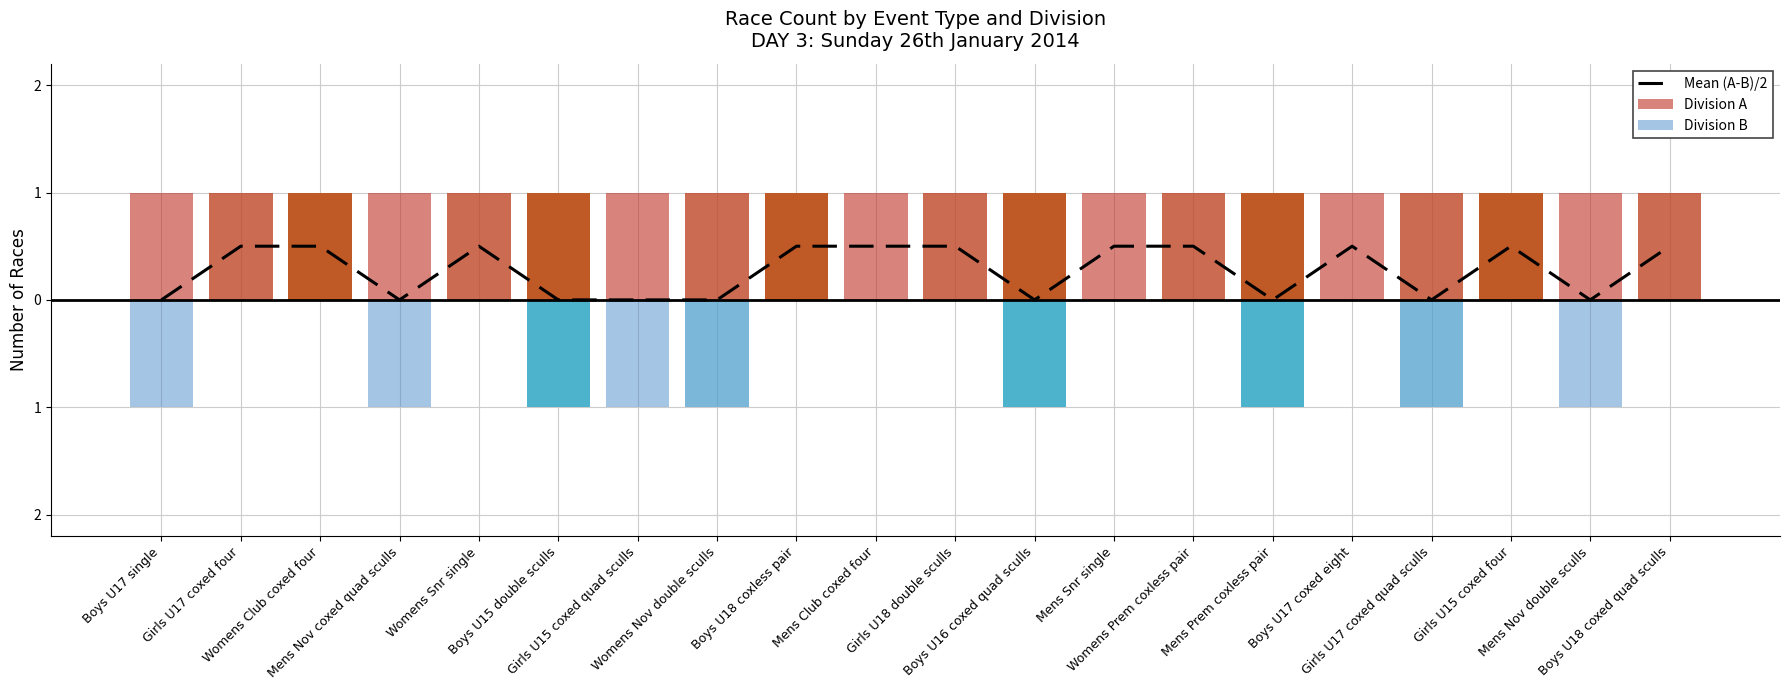

What is the average value of the Division A series?

1.0